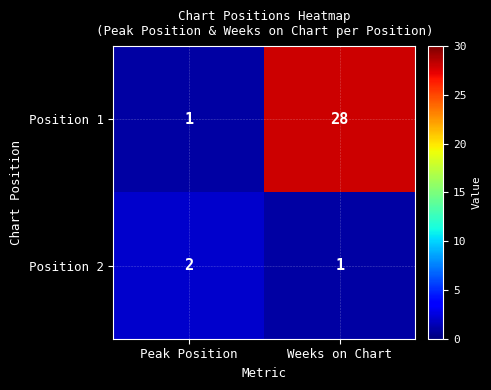

Count the number of data series in this chart.

2